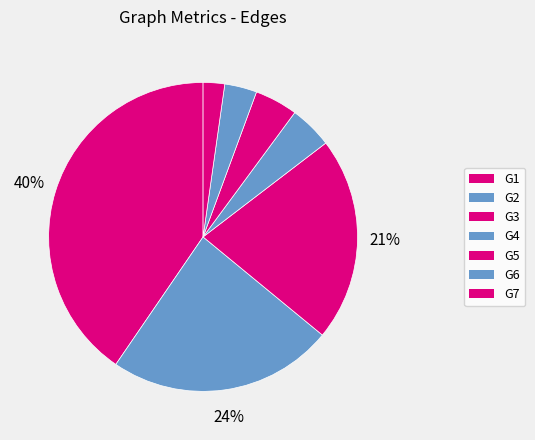

Count the number of slices in the pie.

7